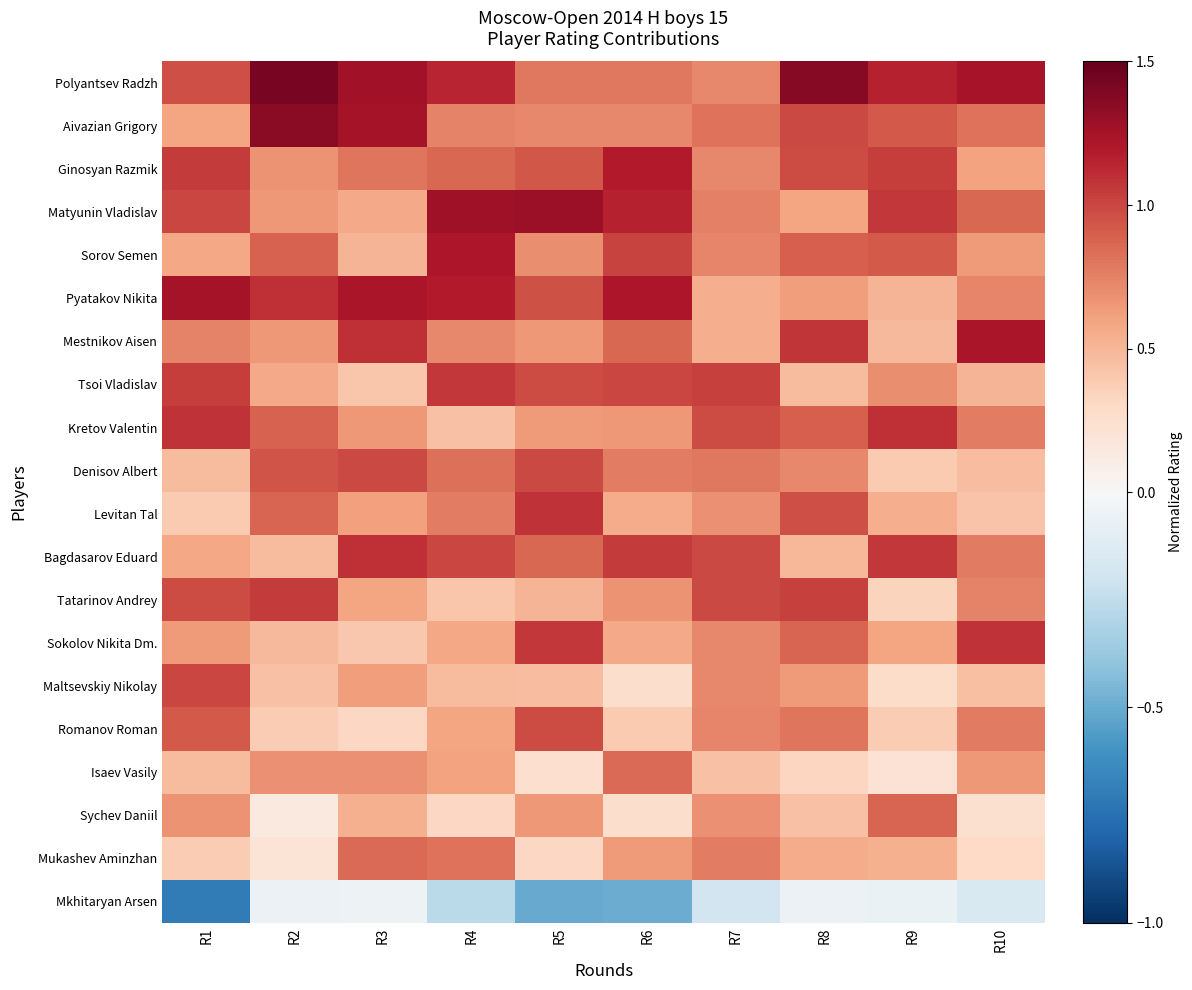

Reading left to right, transcribe all the data shown in this chart.

Polyantsev Radzh: R1=1.0	R2=1.4	R3=1.3	R4=1.1	R5=0.8	R6=0.8	R7=0.7	R8=1.4	R9=1.1	R10=1.2
Aivazian Grigory: R1=0.6	R2=1.4	R3=1.2	R4=0.7	R5=0.7	R6=0.7	R7=0.8	R8=1.0	R9=0.9	R10=0.8
Ginosyan Razmik: R1=1.1	R2=0.7	R3=0.8	R4=0.9	R5=0.9	R6=1.2	R7=0.7	R8=1.0	R9=1.0	R10=0.6
Matyunin Vladislav: R1=1.0	R2=0.6	R3=0.6	R4=1.3	R5=1.3	R6=1.2	R7=0.8	R8=0.6	R9=1.1	R10=0.9
Sorov Semen: R1=0.6	R2=0.9	R3=0.5	R4=1.2	R5=0.7	R6=1.0	R7=0.7	R8=0.9	R9=0.9	R10=0.6
Pyatakov Nikita: R1=1.3	R2=1.1	R3=1.2	R4=1.2	R5=1.0	R6=1.2	R7=0.5	R8=0.6	R9=0.5	R10=0.7
Mestnikov Aisen: R1=0.7	R2=0.6	R3=1.1	R4=0.7	R5=0.7	R6=0.9	R7=0.5	R8=1.1	R9=0.5	R10=1.2
Tsoi Vladislav: R1=1.0	R2=0.6	R3=0.4	R4=1.1	R5=1.0	R6=1.0	R7=1.0	R8=0.5	R9=0.7	R10=0.5
Kretov Valentin: R1=1.1	R2=0.9	R3=0.7	R4=0.4	R5=0.6	R6=0.7	R7=1.0	R8=0.9	R9=1.1	R10=0.8
Denisov Albert: R1=0.5	R2=0.9	R3=1.0	R4=0.8	R5=1.0	R6=0.8	R7=0.8	R8=0.7	R9=0.4	R10=0.5
Levitan Tal: R1=0.4	R2=0.9	R3=0.6	R4=0.8	R5=1.1	R6=0.6	R7=0.7	R8=1.0	R9=0.5	R10=0.4
Bagdasarov Eduard: R1=0.6	R2=0.5	R3=1.1	R4=1.0	R5=0.9	R6=1.0	R7=1.0	R8=0.5	R9=1.1	R10=0.8
Tatarinov Andrey: R1=1.0	R2=1.0	R3=0.6	R4=0.4	R5=0.5	R6=0.7	R7=1.0	R8=1.0	R9=0.3	R10=0.7
Sokolov Nikita Dm.: R1=0.6	R2=0.5	R3=0.4	R4=0.6	R5=1.1	R6=0.6	R7=0.7	R8=0.9	R9=0.6	R10=1.1
Maltsevskiy Nikolay: R1=1.0	R2=0.4	R3=0.6	R4=0.5	R5=0.5	R6=0.3	R7=0.7	R8=0.6	R9=0.3	R10=0.5
Romanov Roman: R1=0.9	R2=0.4	R3=0.3	R4=0.6	R5=1.0	R6=0.4	R7=0.7	R8=0.8	R9=0.4	R10=0.8
Isaev Vasily: R1=0.5	R2=0.7	R3=0.7	R4=0.6	R5=0.3	R6=0.8	R7=0.4	R8=0.3	R9=0.2	R10=0.7
Sychev Daniil: R1=0.7	R2=0.1	R3=0.5	R4=0.3	R5=0.6	R6=0.3	R7=0.7	R8=0.4	R9=0.9	R10=0.2
Mukashev Aminzhan: R1=0.4	R2=0.2	R3=0.8	R4=0.8	R5=0.3	R6=0.6	R7=0.8	R8=0.6	R9=0.5	R10=0.3
Mkhitaryan Arsen: R1=-0.7	R2=-0.1	R3=-0.1	R4=-0.3	R5=-0.5	R6=-0.5	R7=-0.2	R8=-0.1	R9=-0.1	R10=-0.2